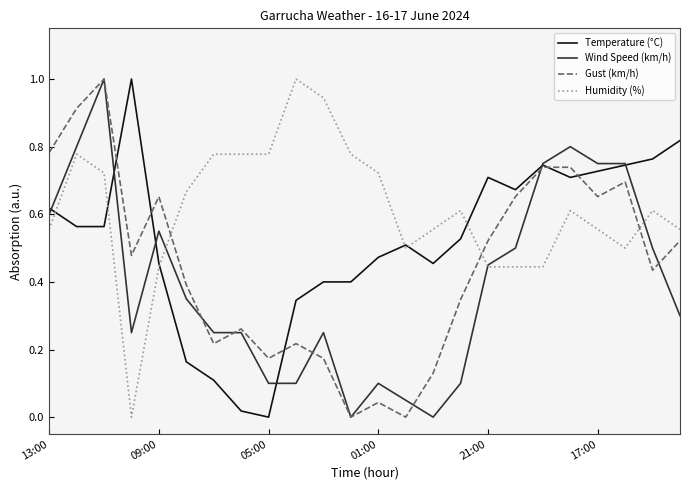

Rank the series by their average value, from highest to lowest.

Humidity (%), Temperature (°C), Gust (km/h), Wind Speed (km/h)